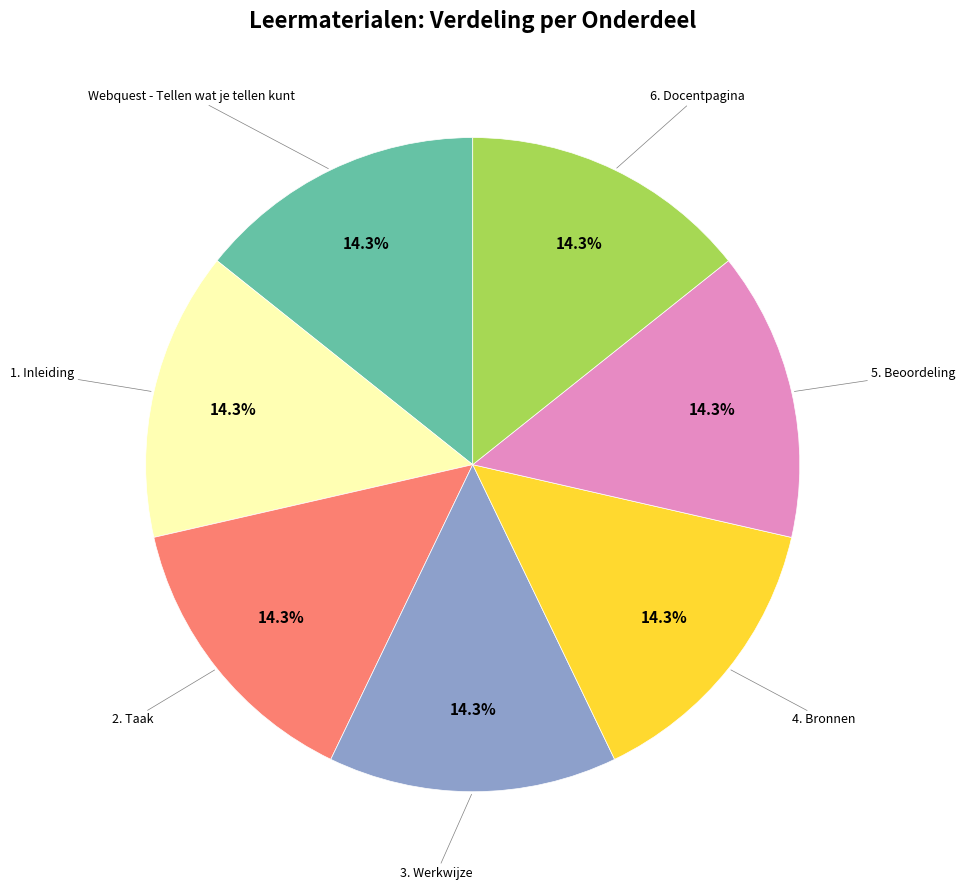

The 2. Taak slice represents 23% of the pie. True or false?

False